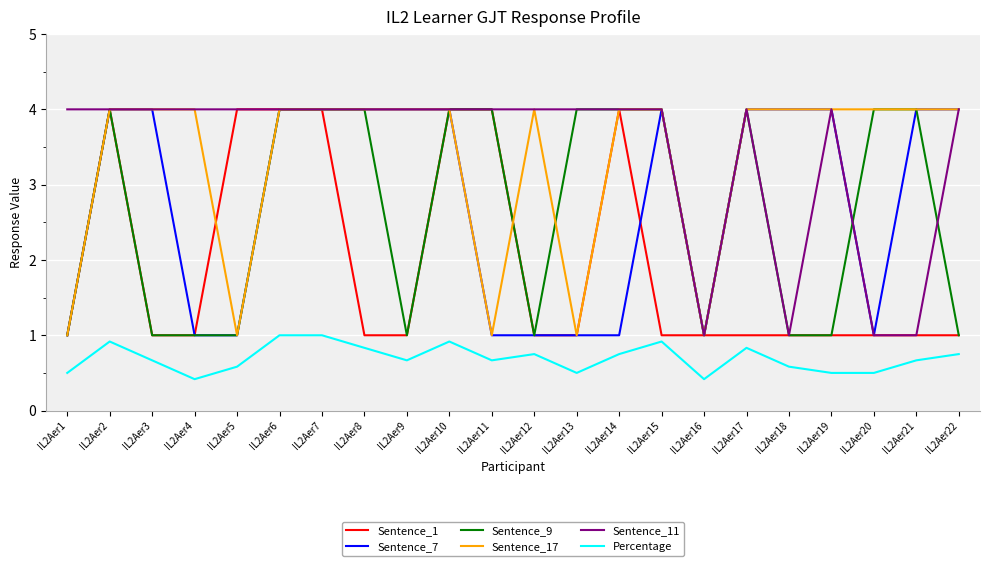

What is the smallest value displayed?

0.4